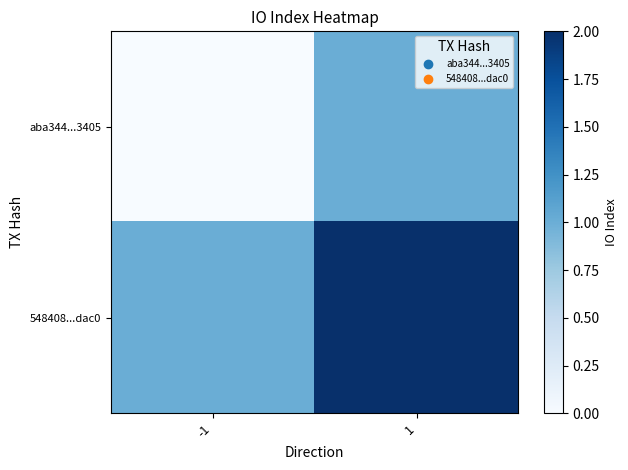

How many categories are shown in the chart?

2